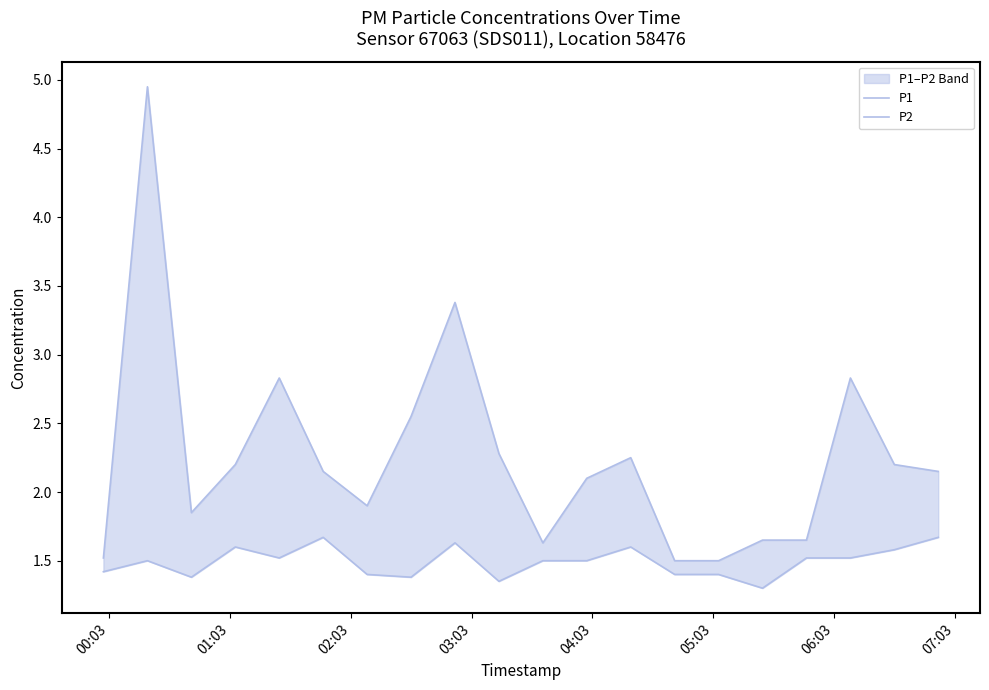

List the series in order of their overall mean, highest first.

P1, P2